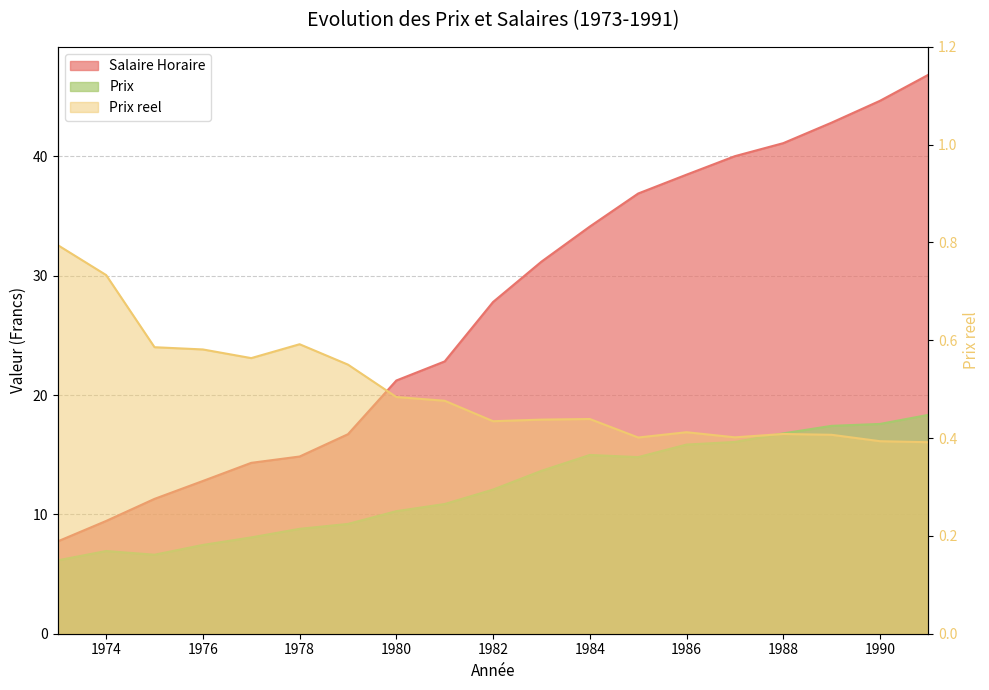

What is the maximum value shown in the chart?

46.8